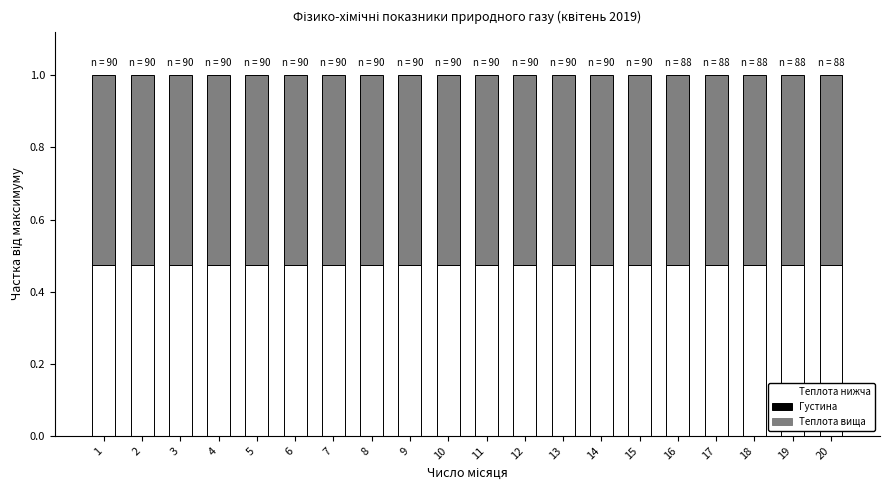

How many distinct data groups are displayed?

3